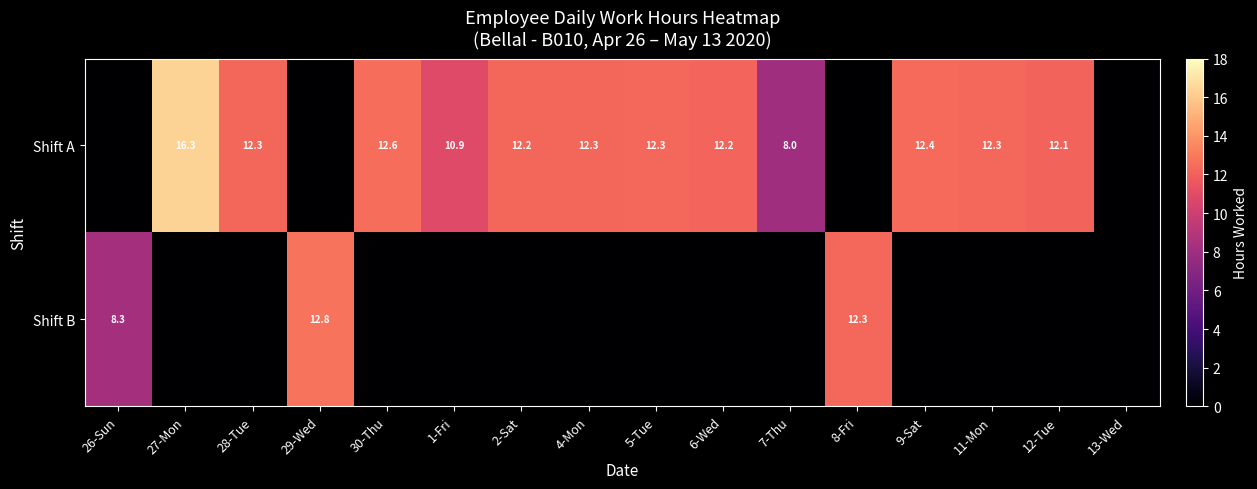

True or false: Shift A has a value of 12.1 at 12-Tue.

True